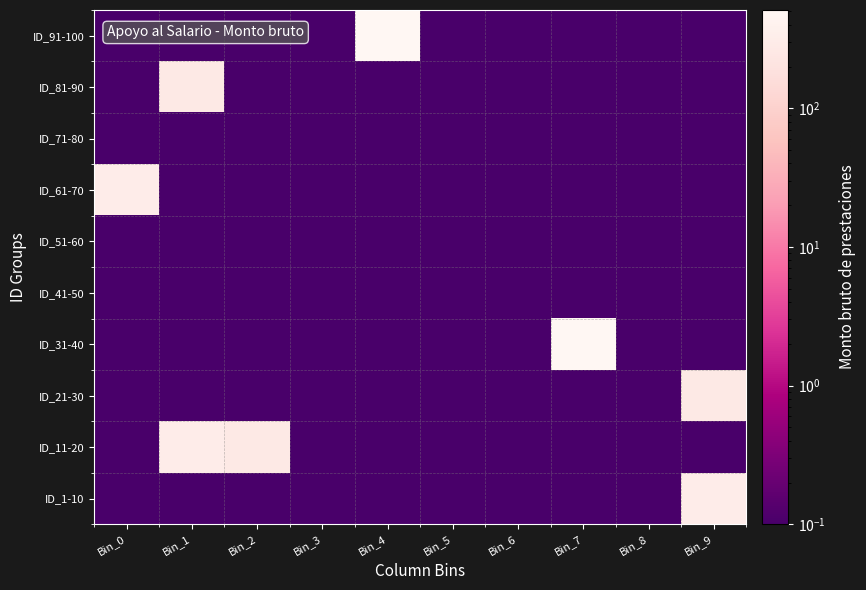

How many distinct data groups are displayed?

10